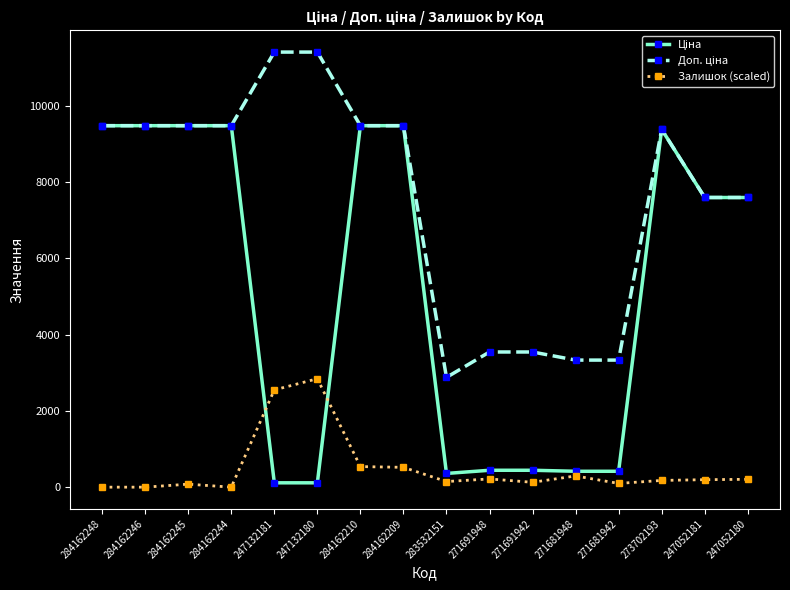

What is the total value across all series at 284162209?

19479.9